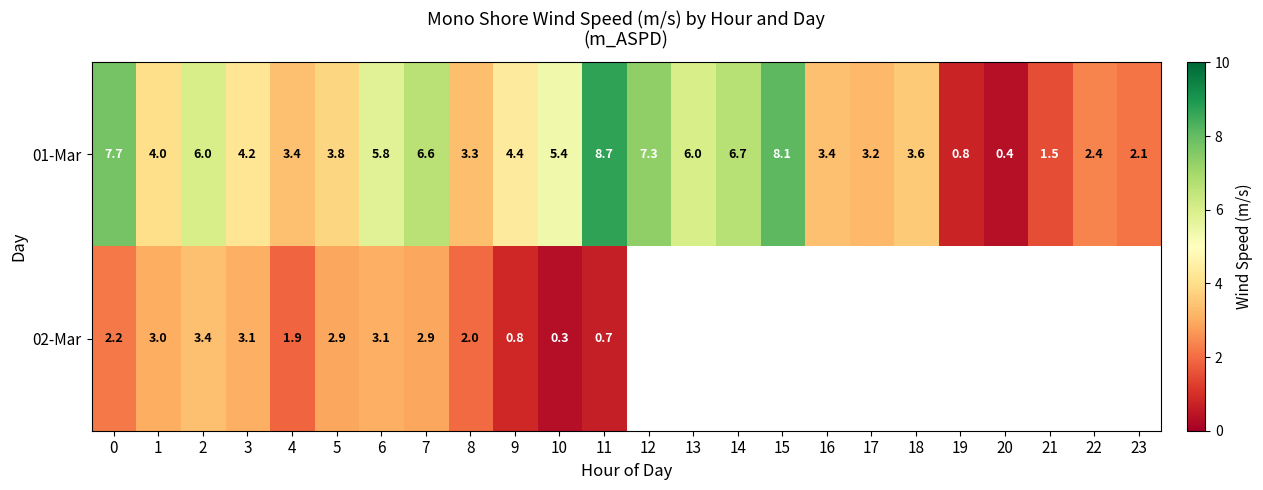

What is the lowest value of the 01-Mar series?

0.4